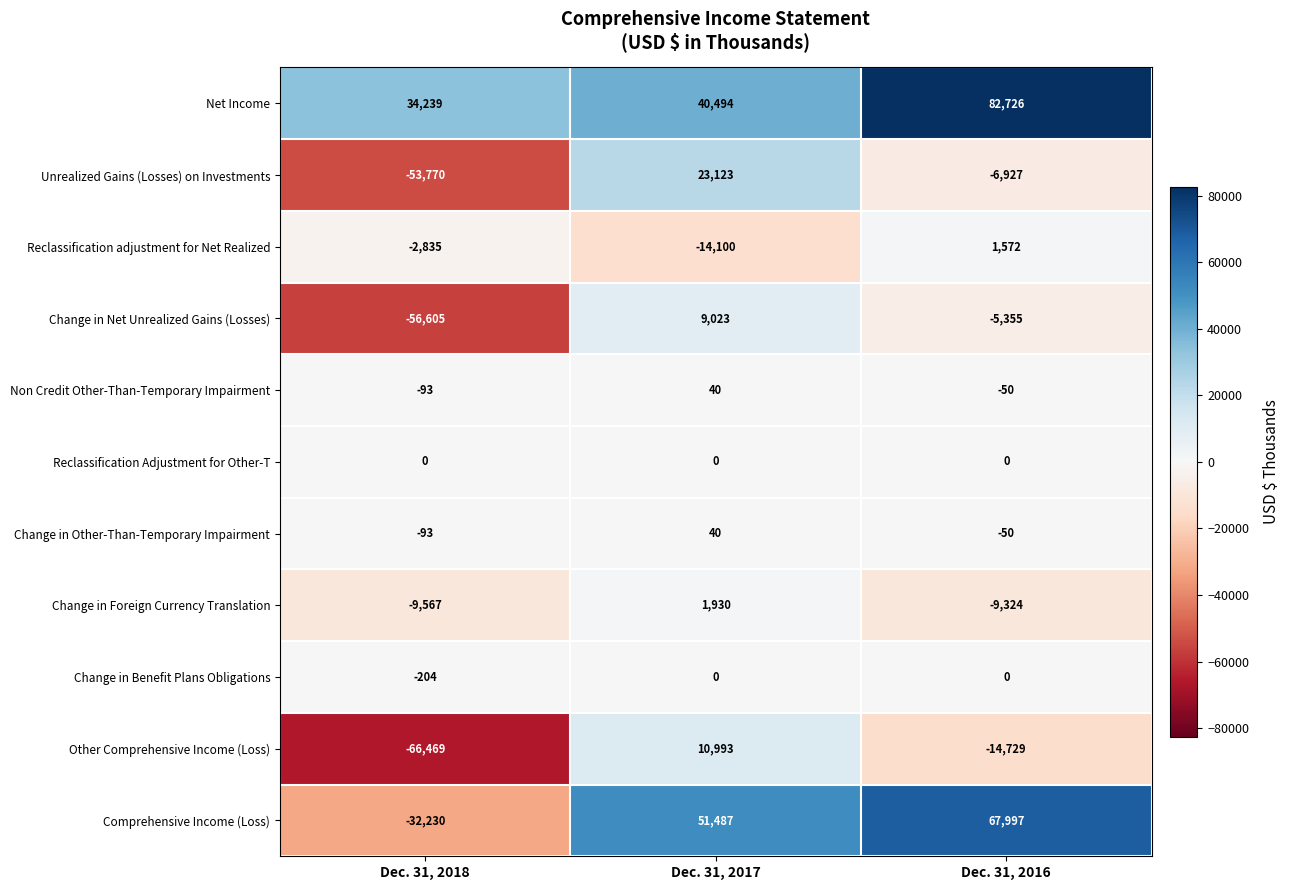

True or false: Unrealized Gains (Losses) on Investments has a value of -4131 at Dec. 31, 2016.

False